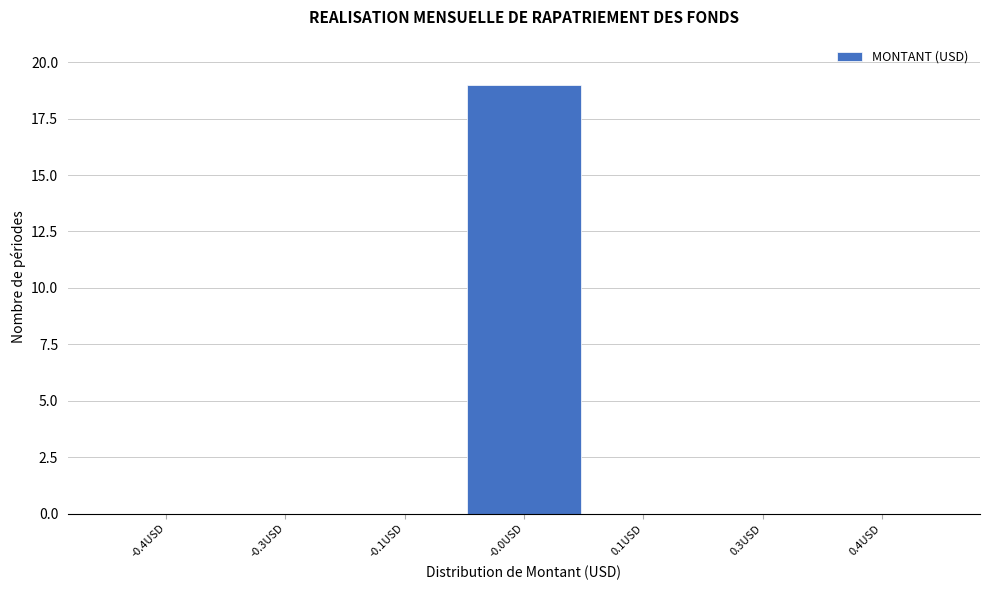

Reading left to right, list all the values displayed in this chart.

-0.4USD=0	-0.3USD=0	-0.1USD=0	-0.0USD=19	0.1USD=0	0.3USD=0	0.4USD=0